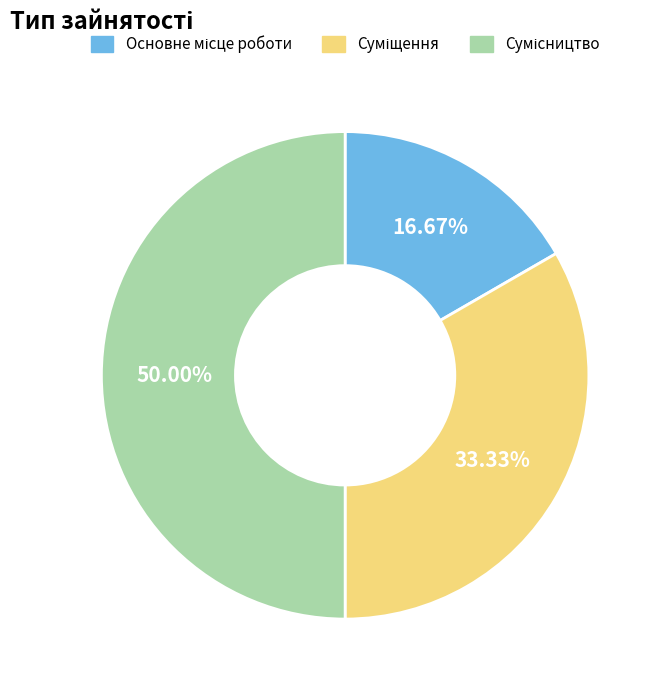

Is there any slice that represents more than half of the pie?

No